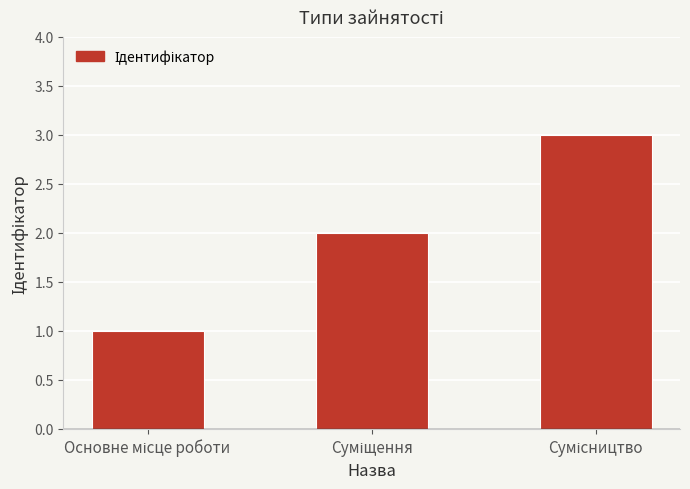

What is the sum of all values?

6